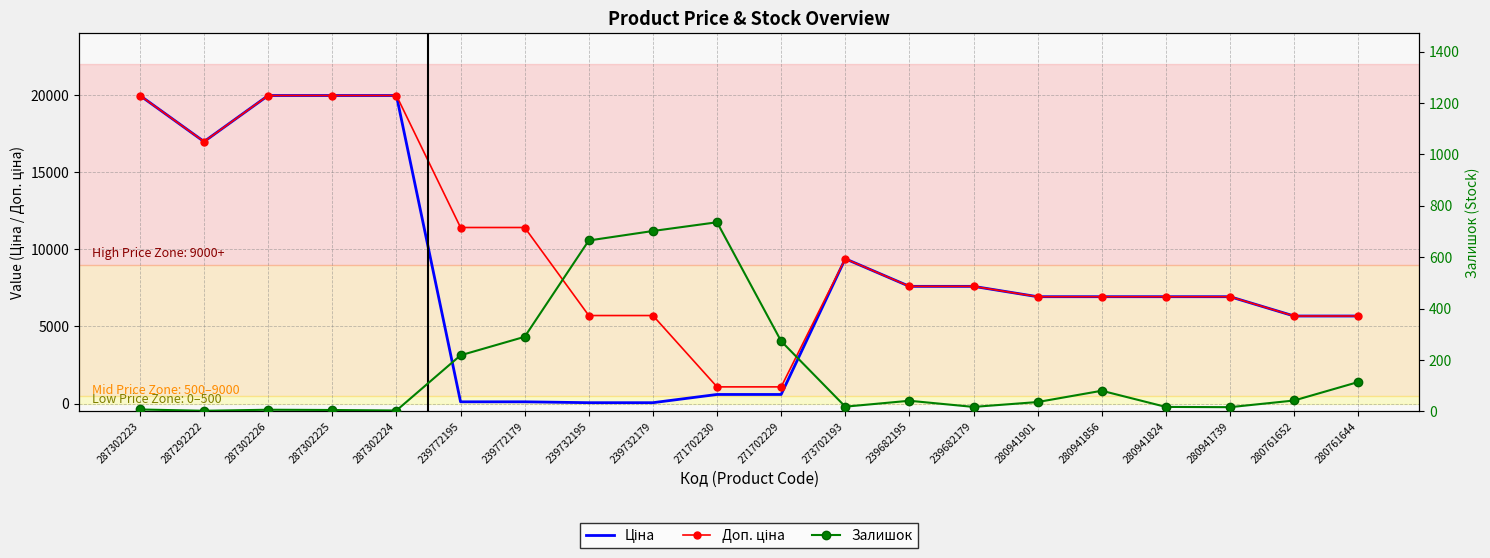

What is the greatest value displayed?

19964.2